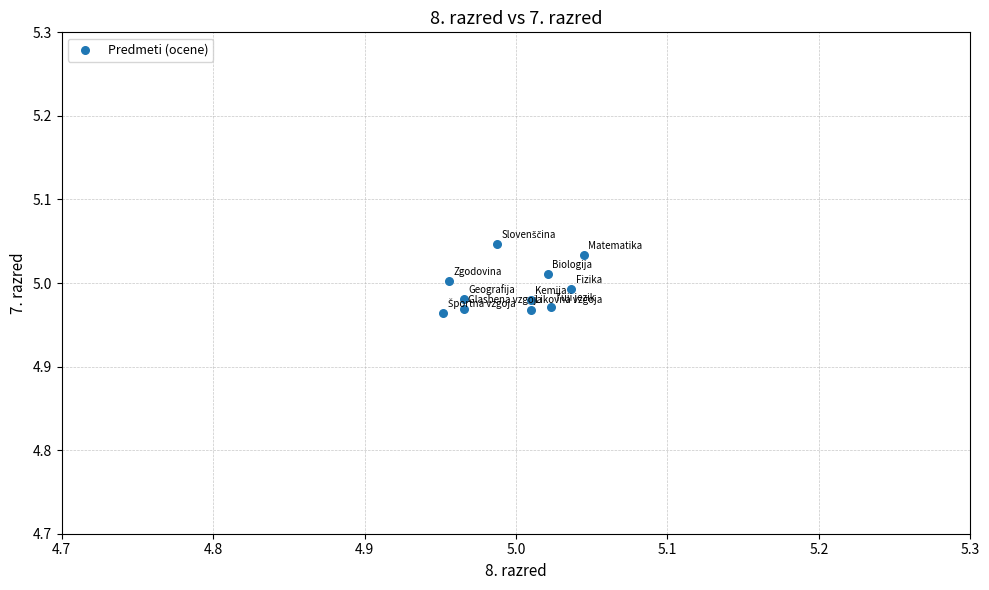

Count the number of points in this scatter plot.

11